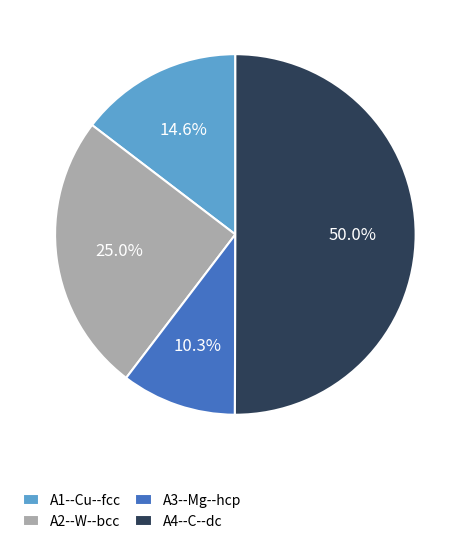

To the nearest percent, what percentage of the pie is A3--Mg--hcp?

10%